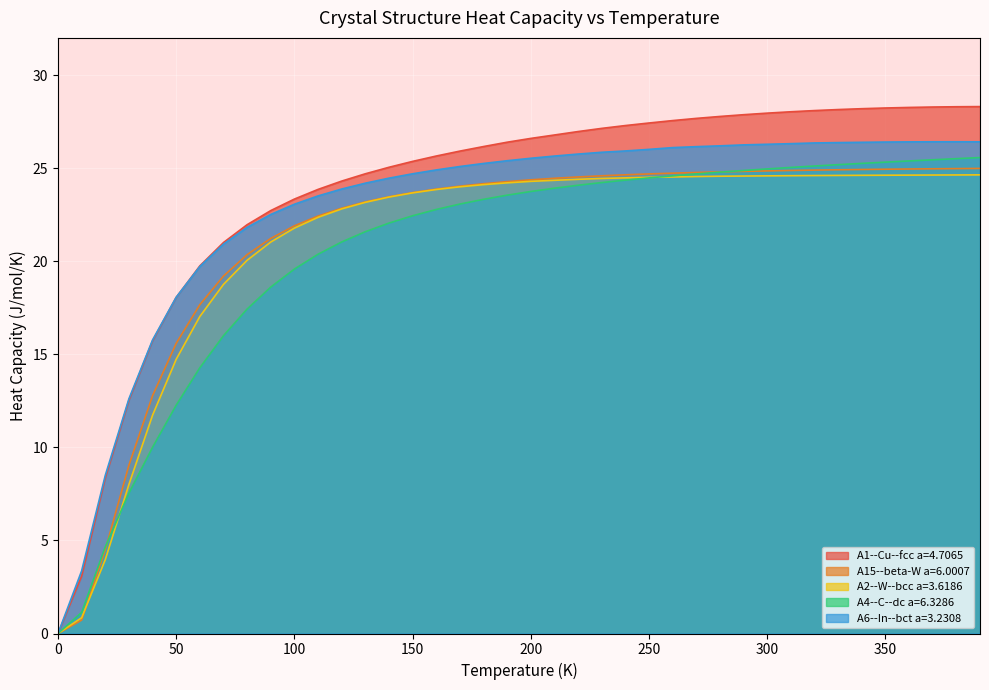

Does the chart display data point markers on the line(s)?

No